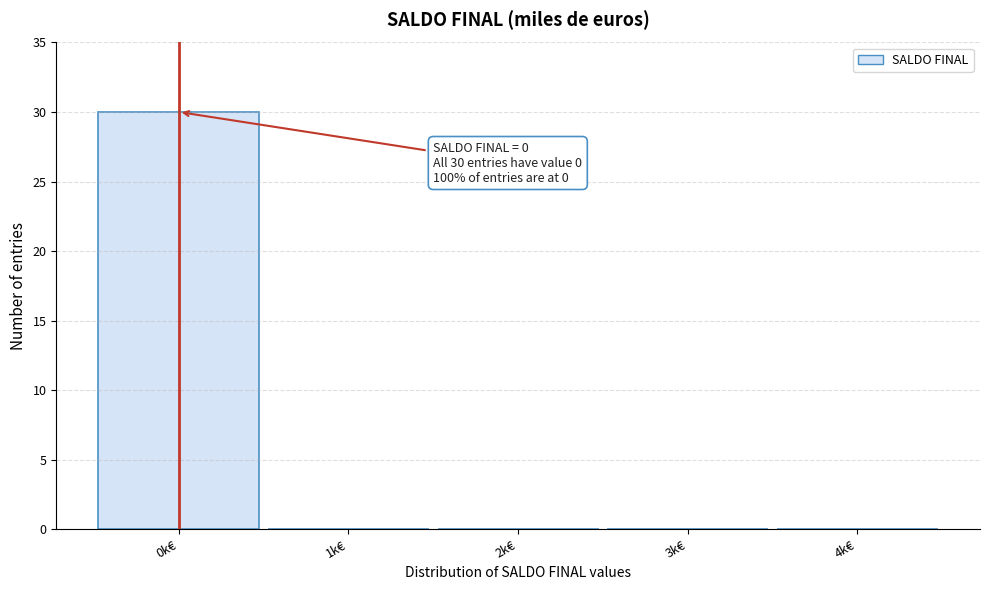

Over which range of the x-axis is the bar tallest?

-0.5 to 0.5